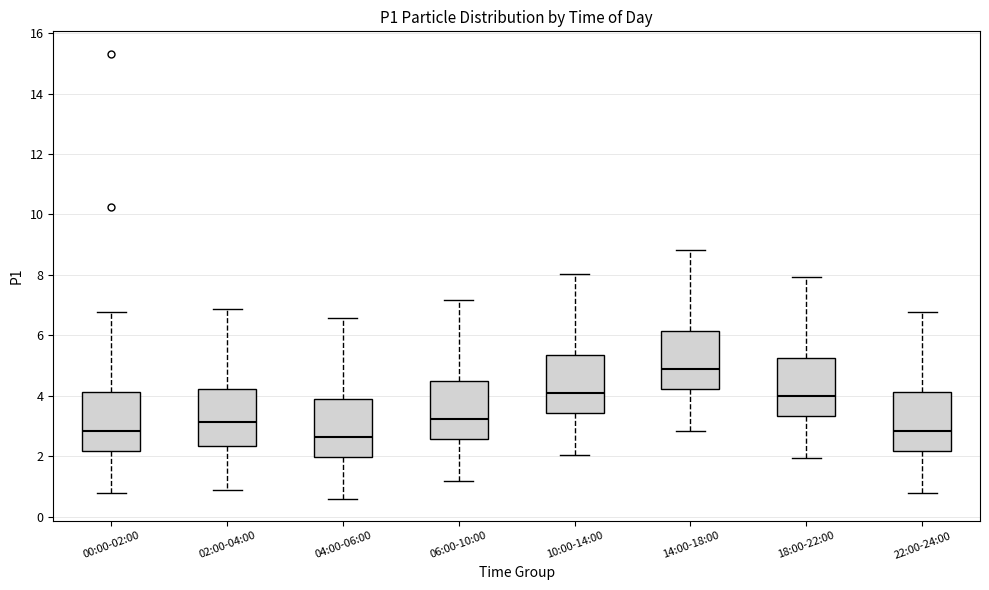

Where is the lower edge of the box for 06:00-10:00 on the y-axis? The values are not printed on the chart, so give them approximately, as read against the axis.

2.6